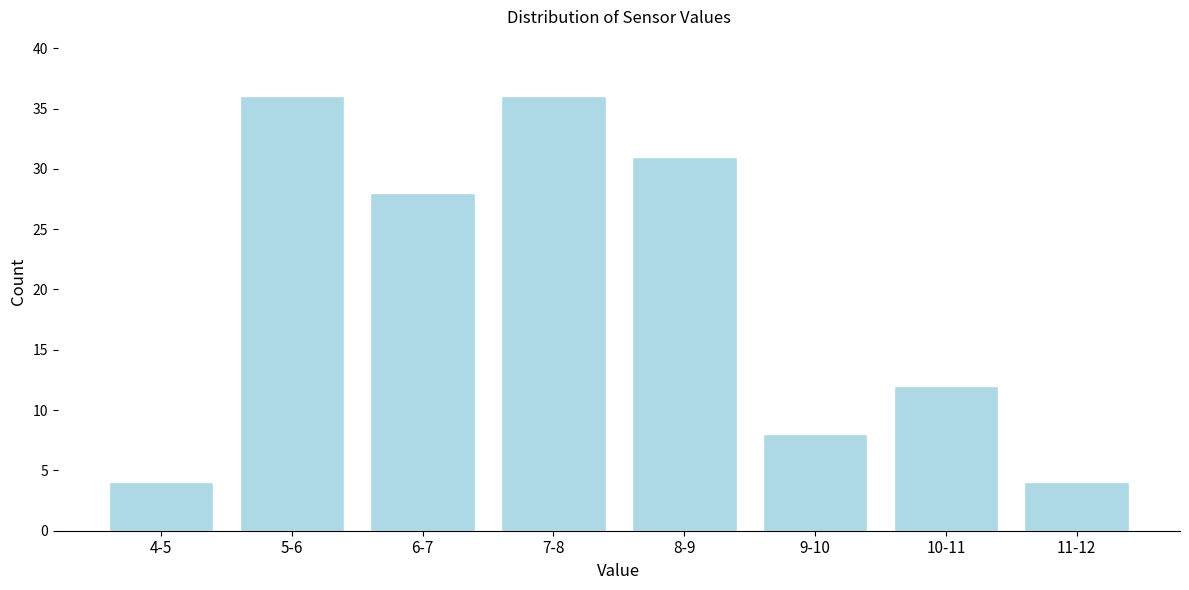

Reading left to right, what are all the values shown in this chart?

4-5=4	5-6=36	6-7=28	7-8=36	8-9=31	9-10=8	10-11=12	11-12=4